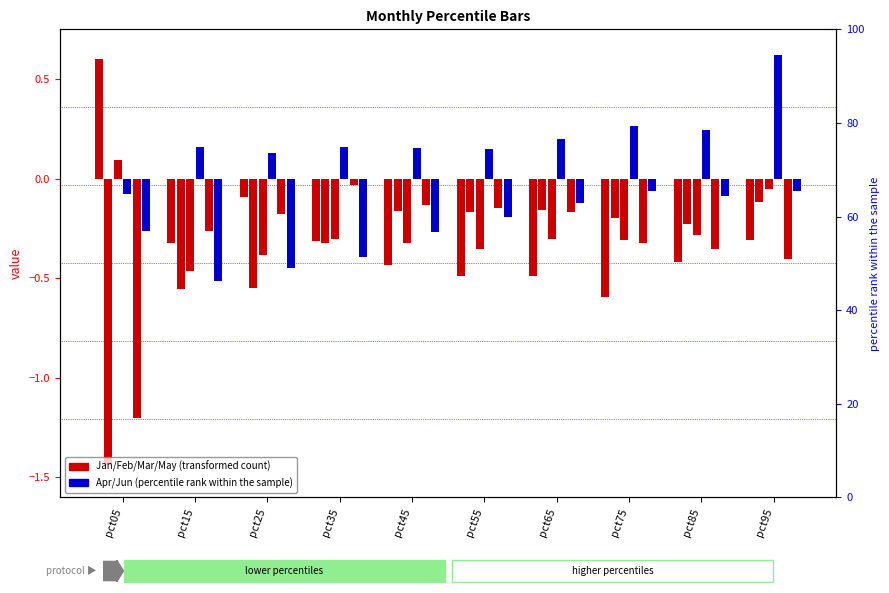

How many values in the Mar series exceed 0?

1